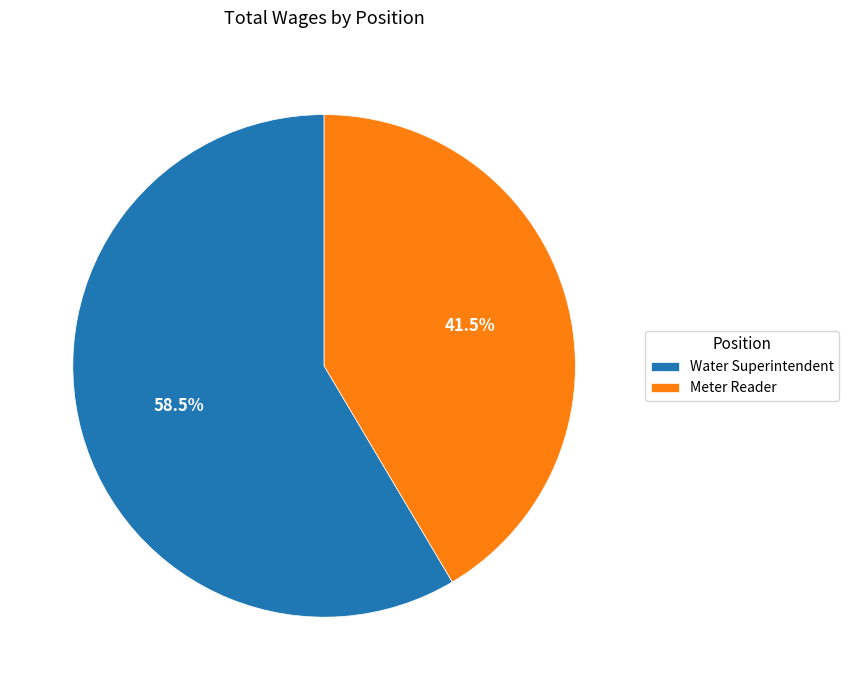

What is the total percentage of Water Superintendent and Meter Reader?

100.0%